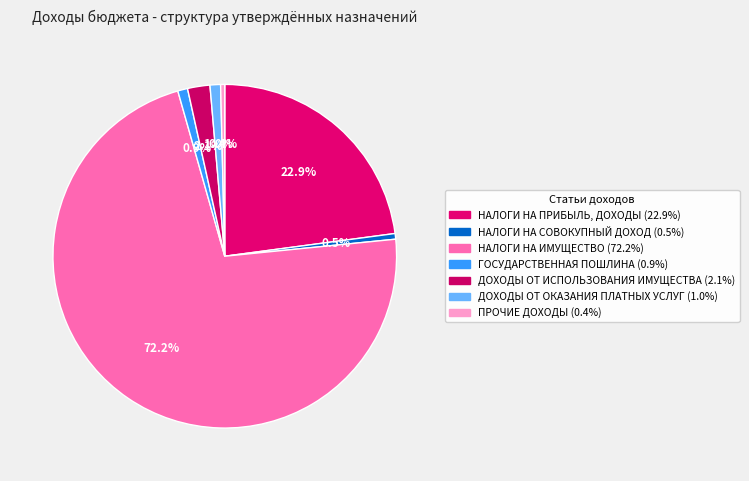

Does НАЛОГИ НА ИМУЩЕСТВО account for over 50% of the chart?

Yes